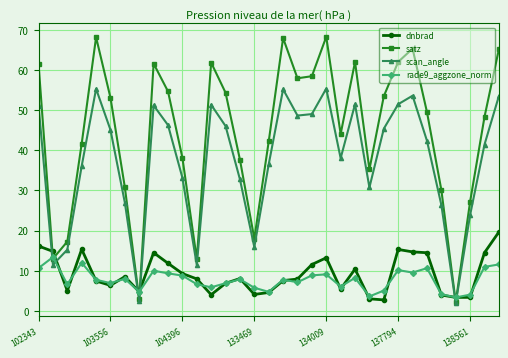

Which series has the largest range (max minus min)?

satz